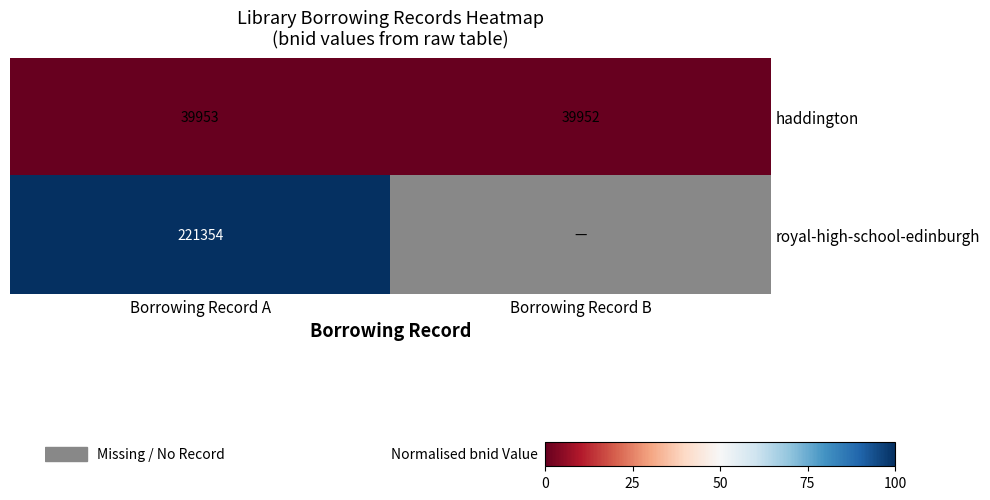

Is the value of haddington at Borrowing Record B greater than the value of royal-high-school-edinburgh at Borrowing Record A?

No